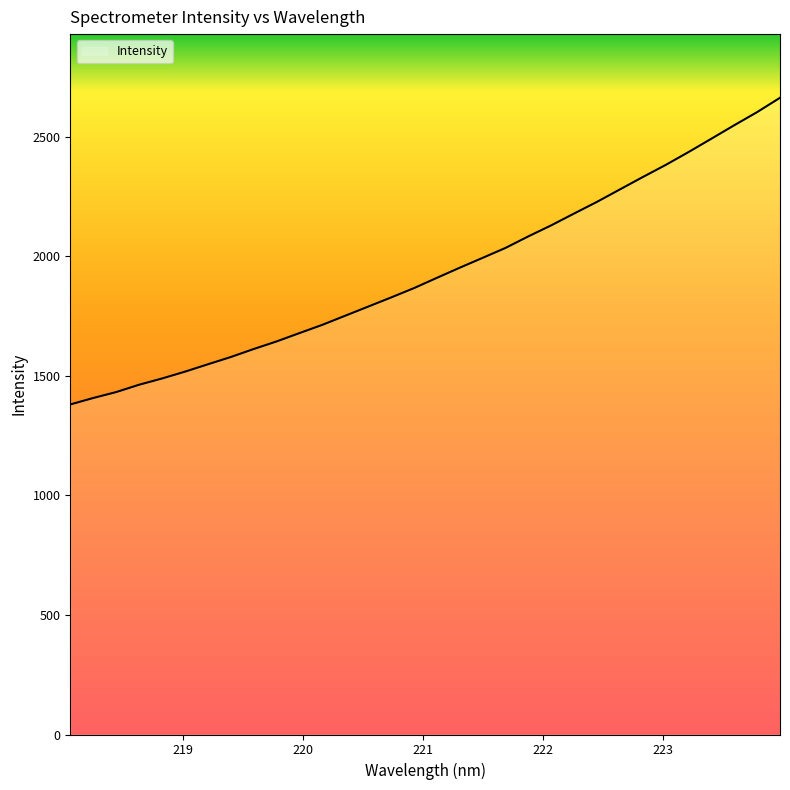

What is the smallest value displayed?

1380.5